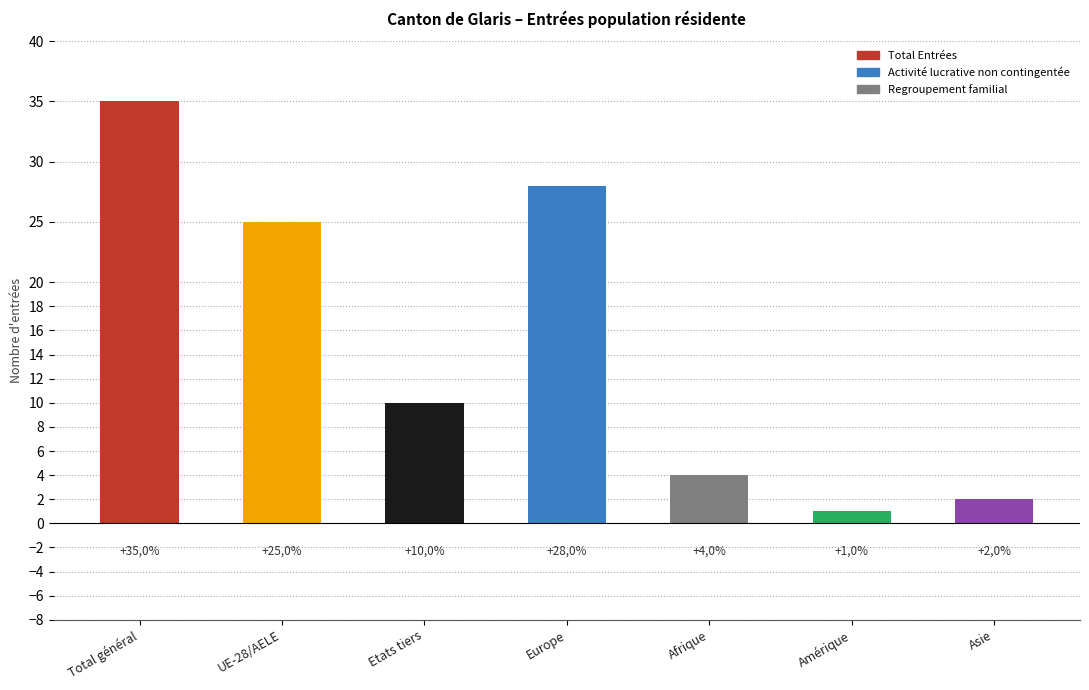

What is the maximum value shown in the chart?

35